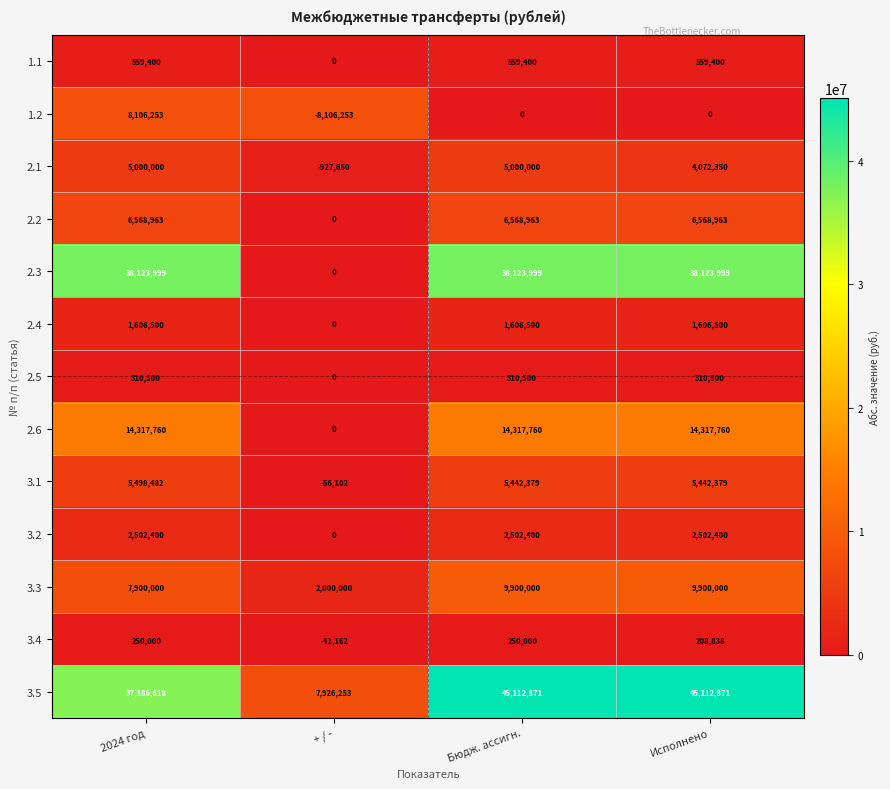

What is the highest value of the 2.6 series?

14317760